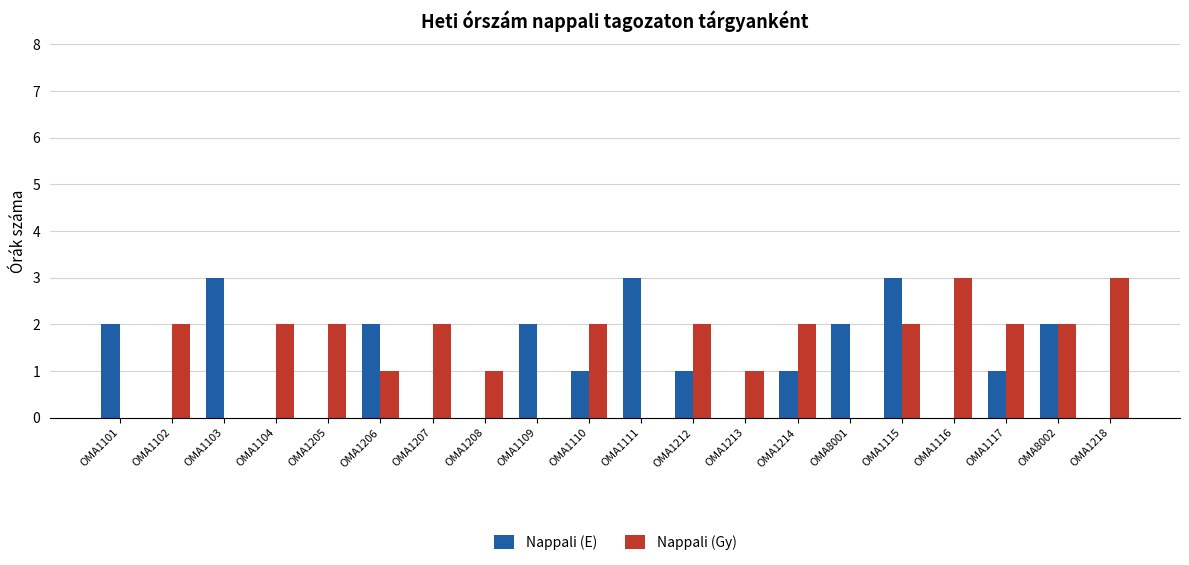

How many series are shown in this chart?

2